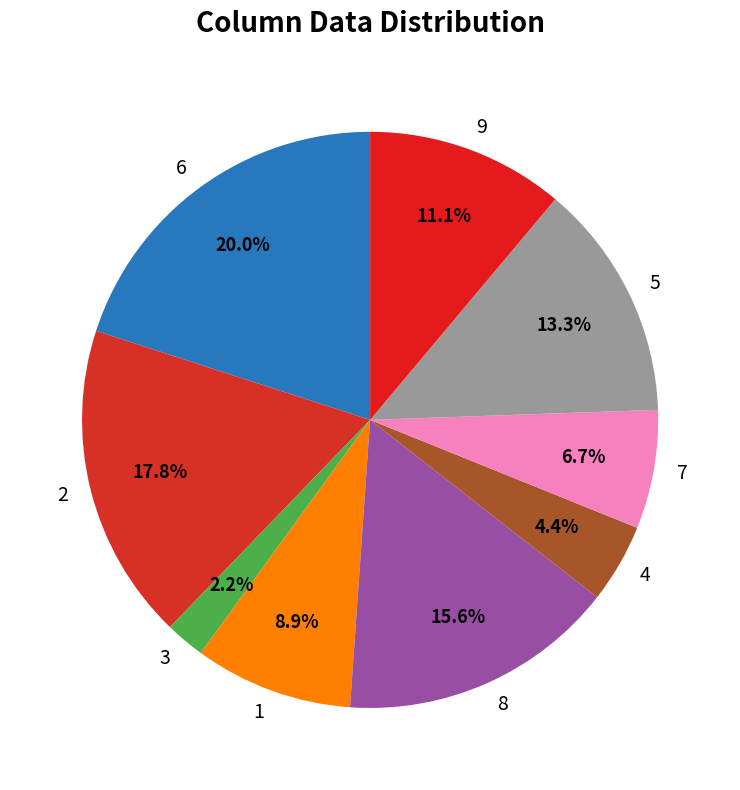

True or false: 7 accounts for 17% of the total.

False